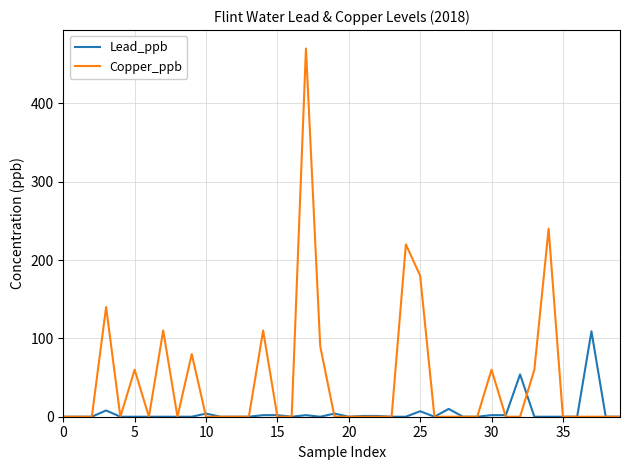

Rank the series by their maximum value, from lowest to highest.

Lead_ppb, Copper_ppb